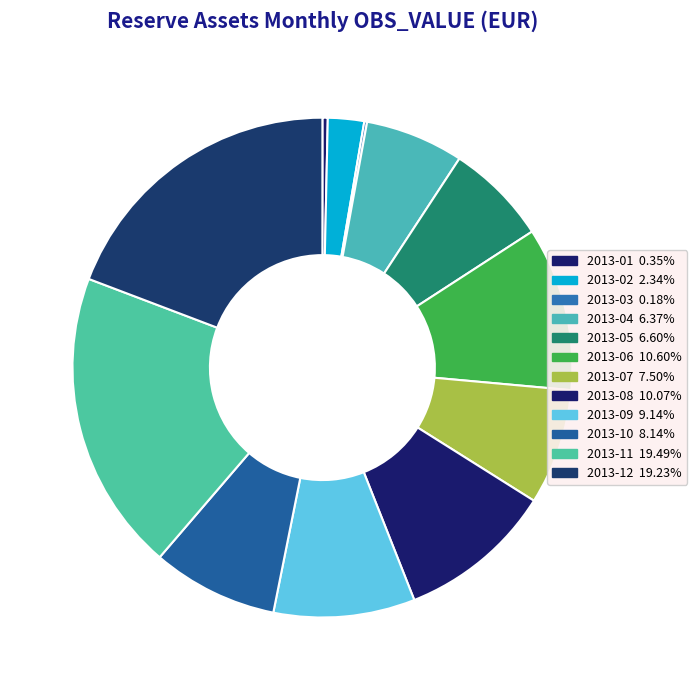

Rank the categories by value from highest to lowest.

2013-11, 2013-12, 2013-06, 2013-08, 2013-09, 2013-10, 2013-07, 2013-05, 2013-04, 2013-02, 2013-01, 2013-03